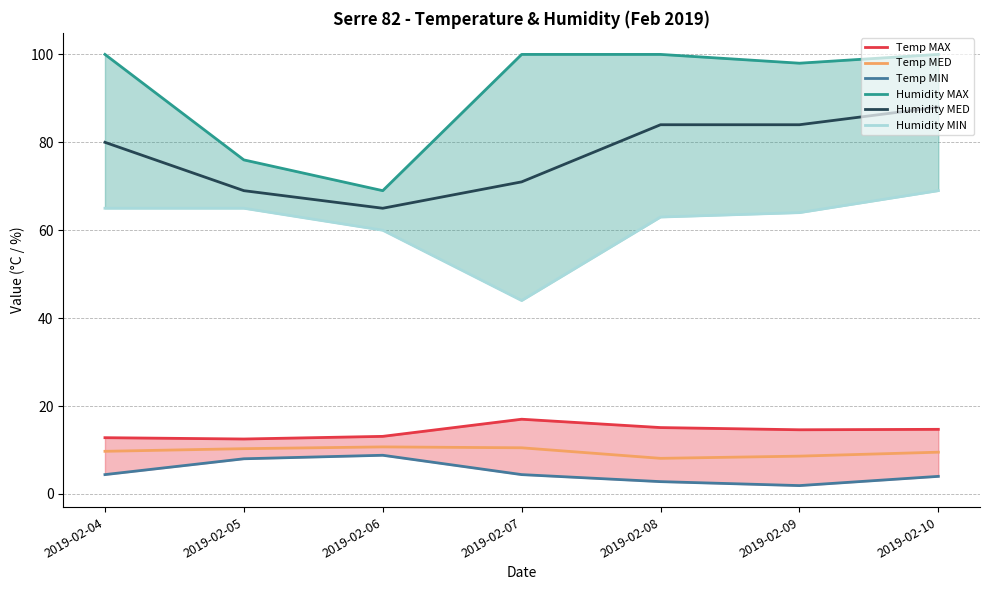

What are all the series names shown in the legend?

Temp MAX, Temp MED, Temp MIN, Humidity MAX, Humidity MED, Humidity MIN